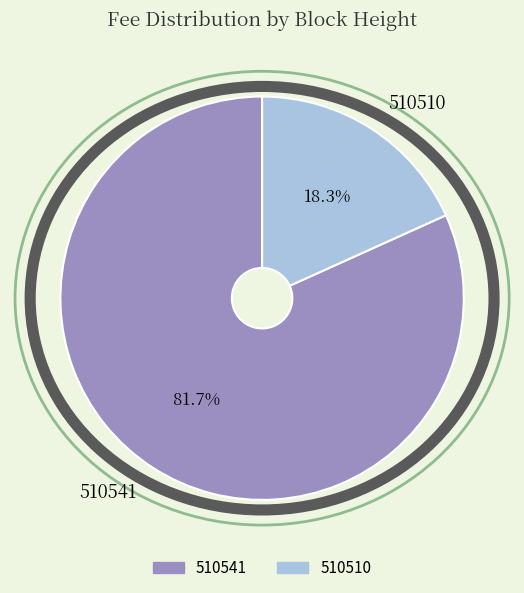

What is the total percentage of 510541 and 510510?

100.0%